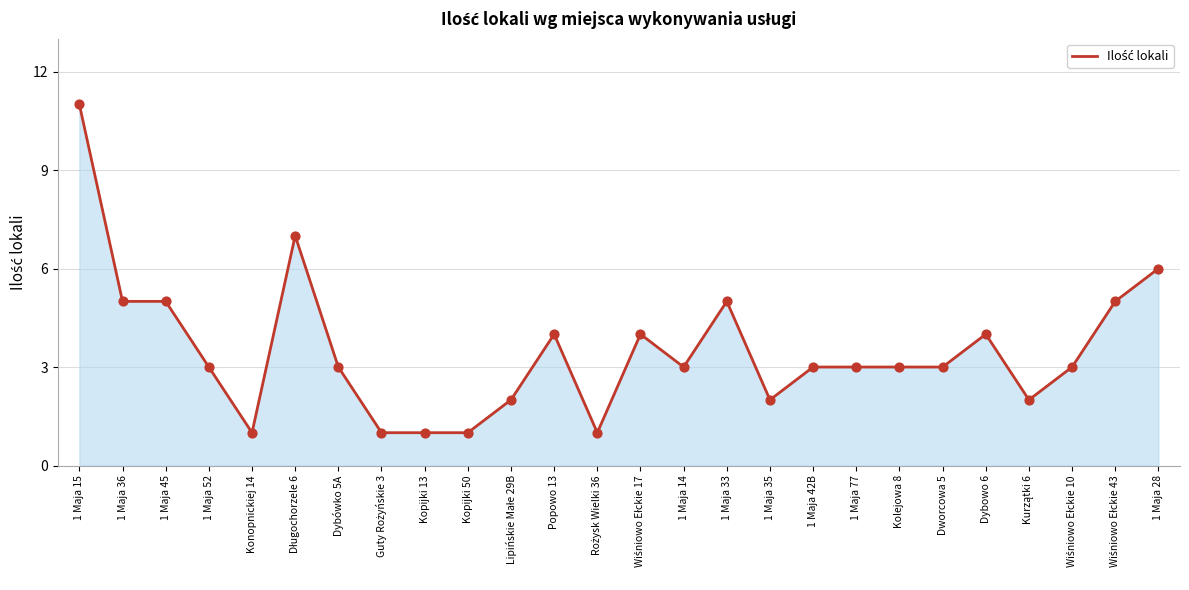

What is the change in value from Dworcowa 5 to Dybowo 6?

+1